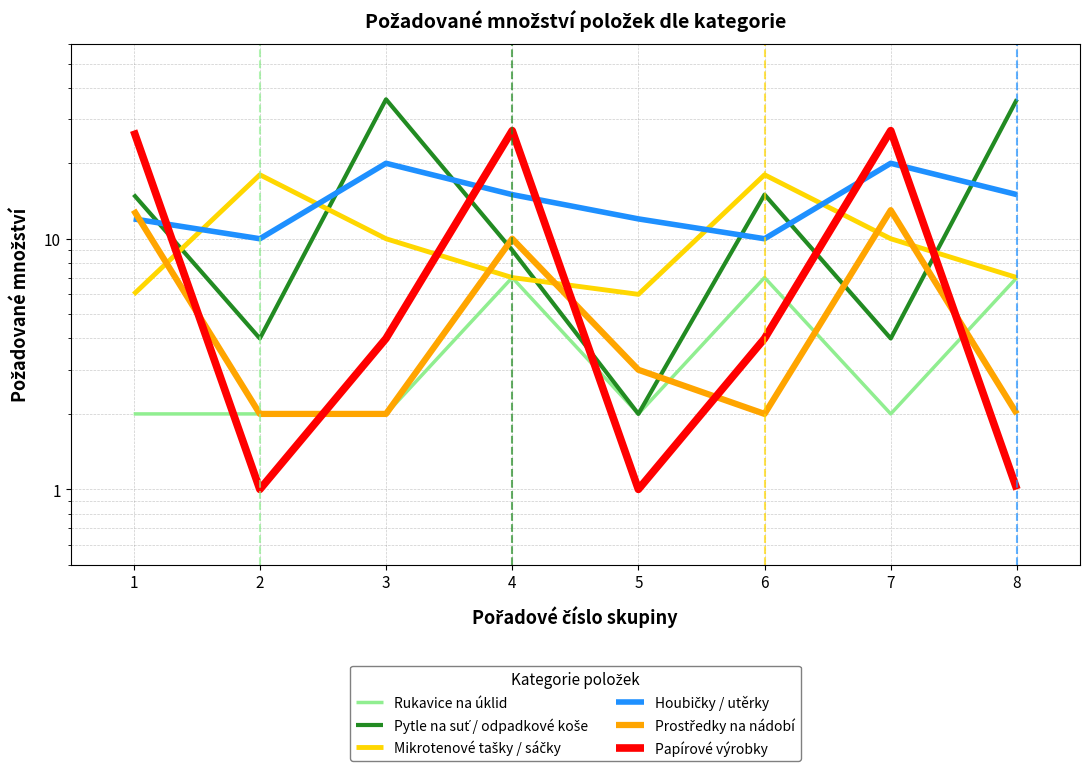

How many interior local peaks does the Pytle na suť / odpadkové koše series have?

2